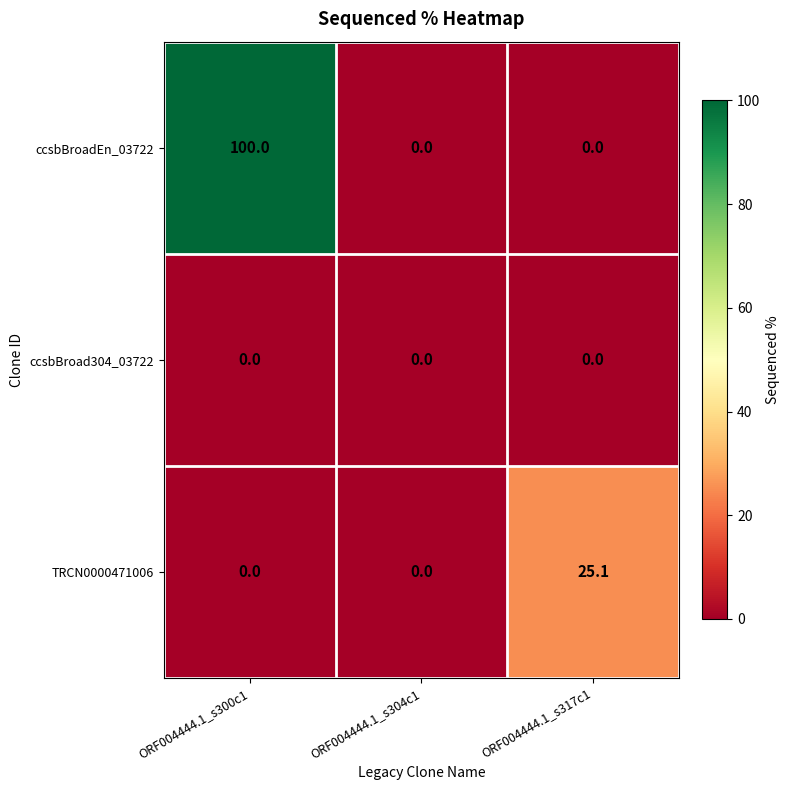

Rank the series by their average value, from highest to lowest.

ccsbBroadEn_03722, TRCN0000471006, ccsbBroad304_03722